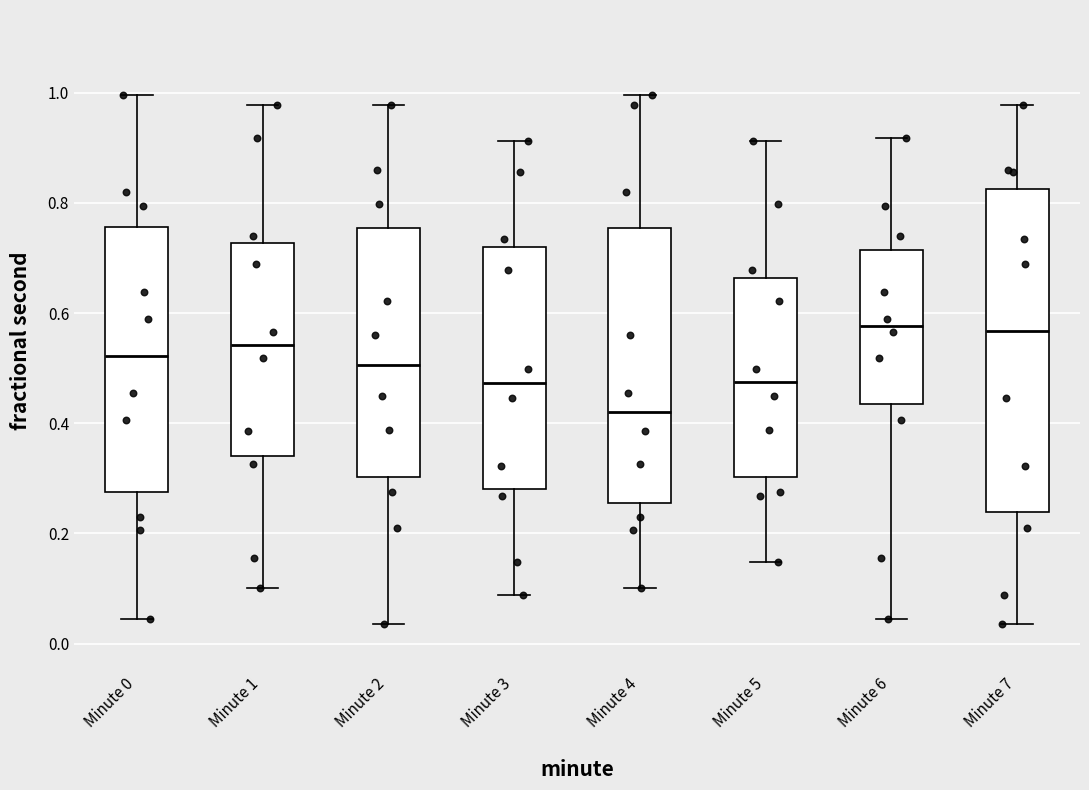

Where does the median line of the box for Minute 4 sit on the y-axis? The values are not printed on the chart, so give them approximately, as read against the axis.

0.42